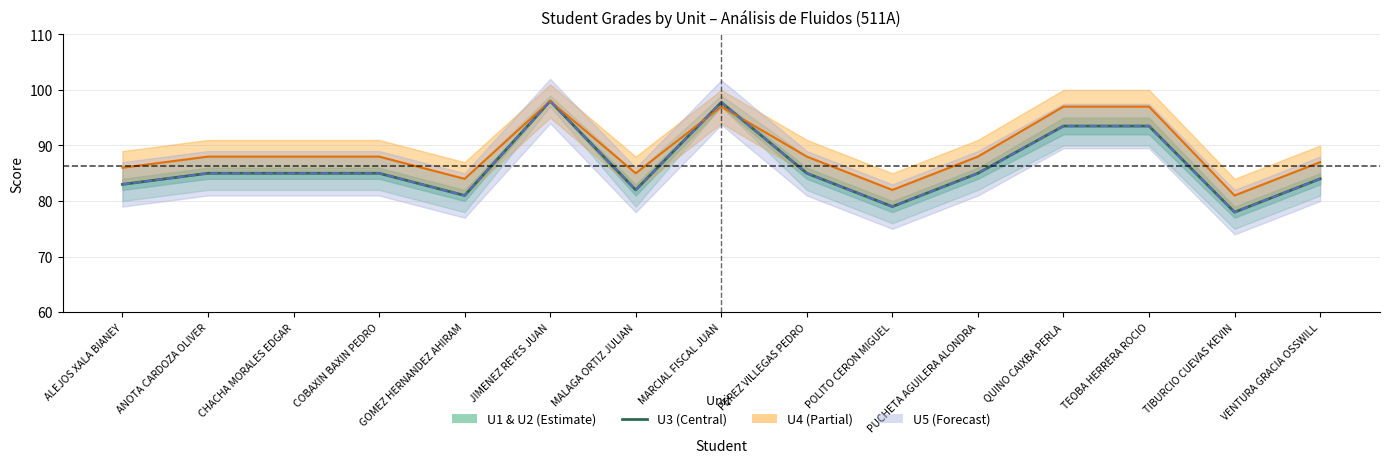

Reading left to right, list all the values displayed in this chart.

83.0	85.0	85.0	85.0	81.0	98.0	82.0	97.8	85.0	79.0	85.0	93.5	93.5	78.0	84.0